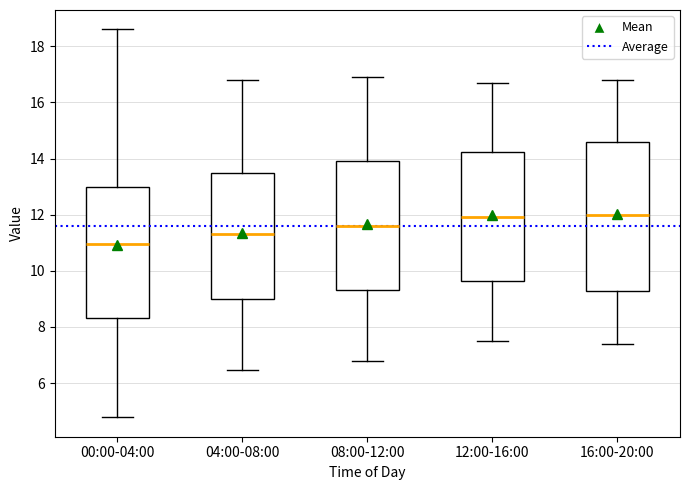

Reading left to right, transcribe this box plot: for each box, give where its median line is, the range the box spans, and where its two whiskers end, as read against the y-axis. The values are not printed on the chart, so give them approximately, as read against the axis.

00:00-04:00: median 11.0, box 8.4 to 13.0, whiskers 4.8 to 18.6
04:00-08:00: median 11.4, box 9.0 to 13.4, whiskers 6.4 to 16.8
08:00-12:00: median 11.6, box 9.4 to 14.0, whiskers 6.8 to 17.0
12:00-16:00: median 12.0, box 9.6 to 14.2, whiskers 7.6 to 16.8
16:00-20:00: median 12.0, box 9.2 to 14.6, whiskers 7.4 to 16.8